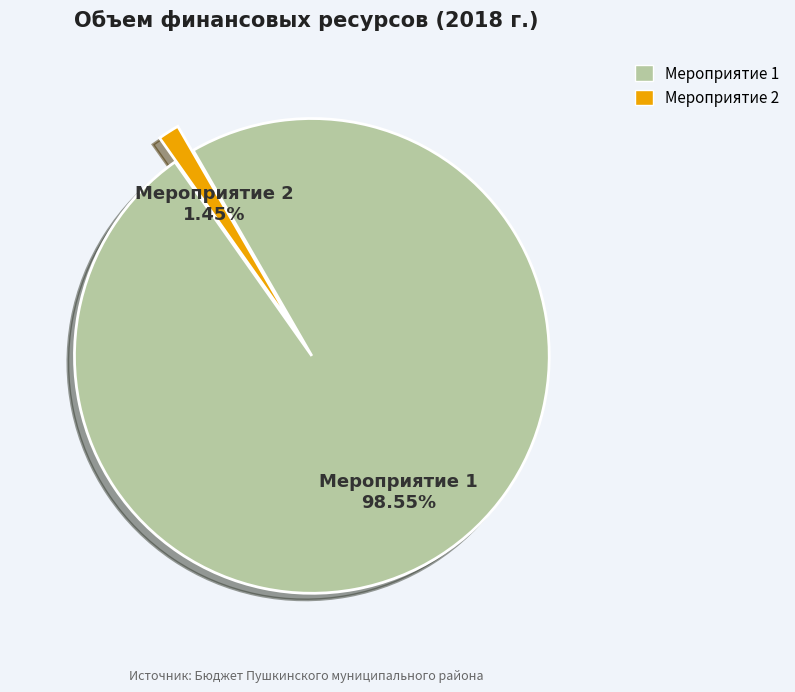

True or false: Мероприятие 2 accounts for 1% of the total.

True